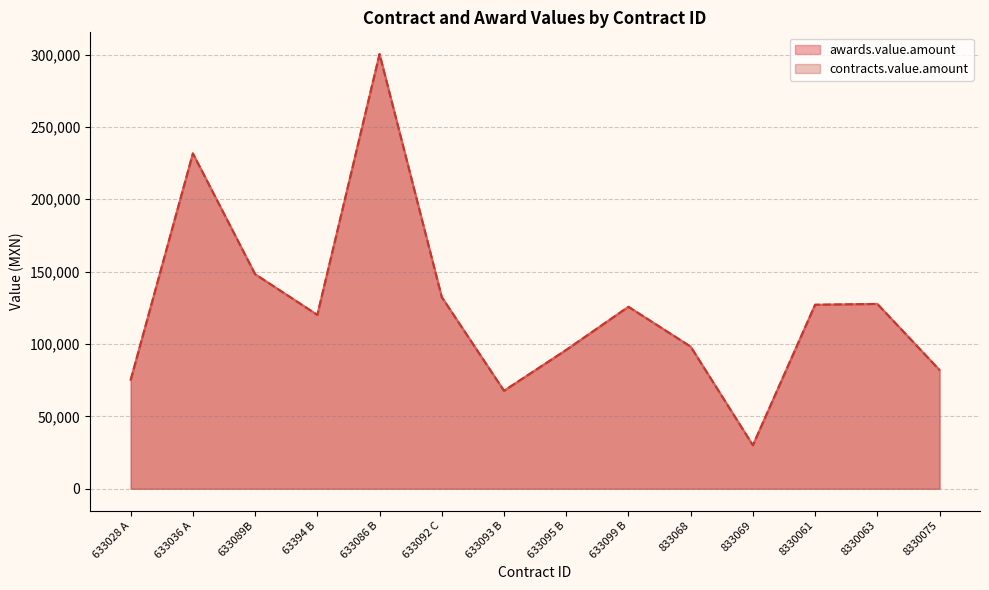

Does the chart have visible grid lines?

Yes